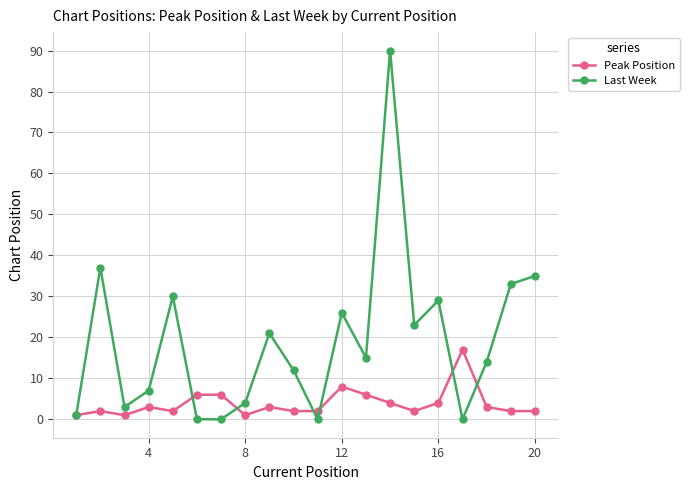

List the series in order of their peak value, lowest first.

Peak Position, Last Week